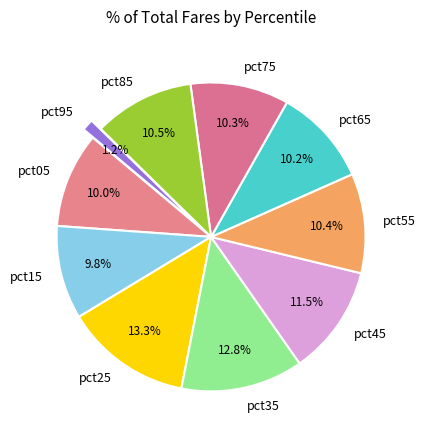

Does pct85 represent more than half of the total?

No